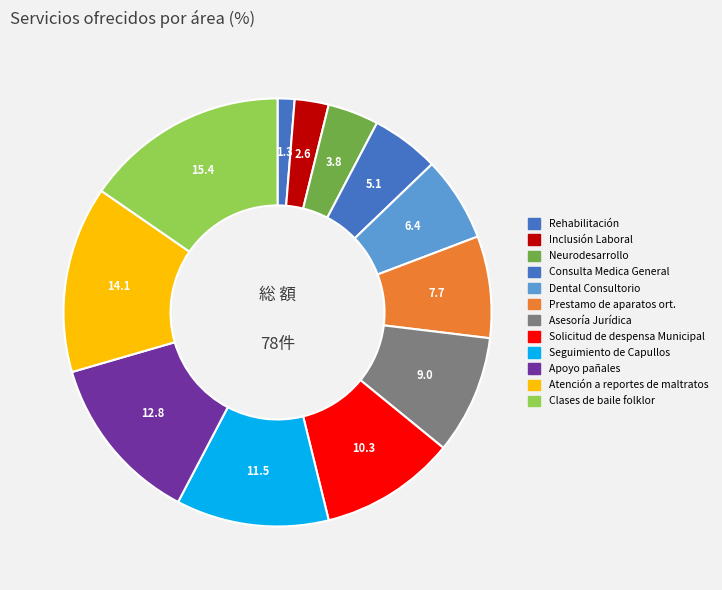

How many slices are in this pie chart?

12